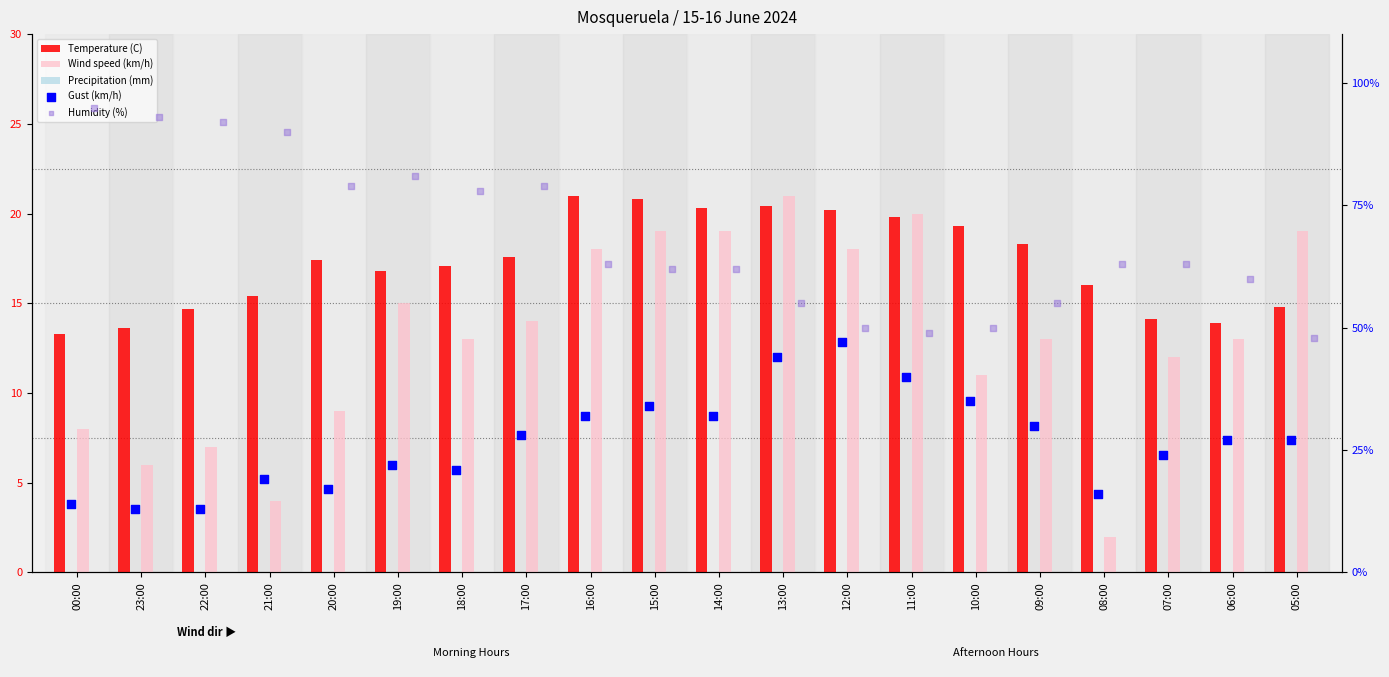

Which series reaches the minimum Y coordinate?

Precipitation (mm)